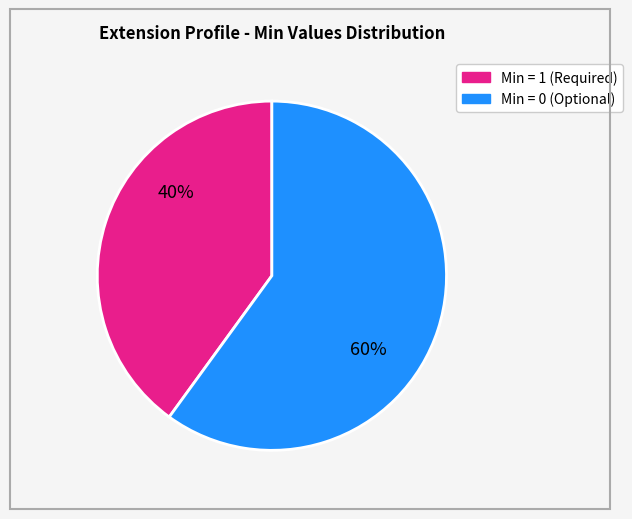

To the nearest percent, what is the difference between the largest and smallest slice percentages?

20%